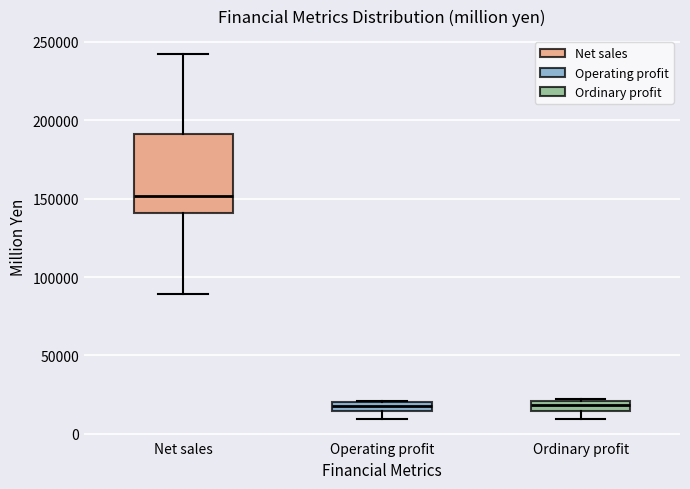

Where is the upper edge of the box for Operating profit on the y-axis? The values are not printed on the chart, so give them approximately, as read against the axis.

20000